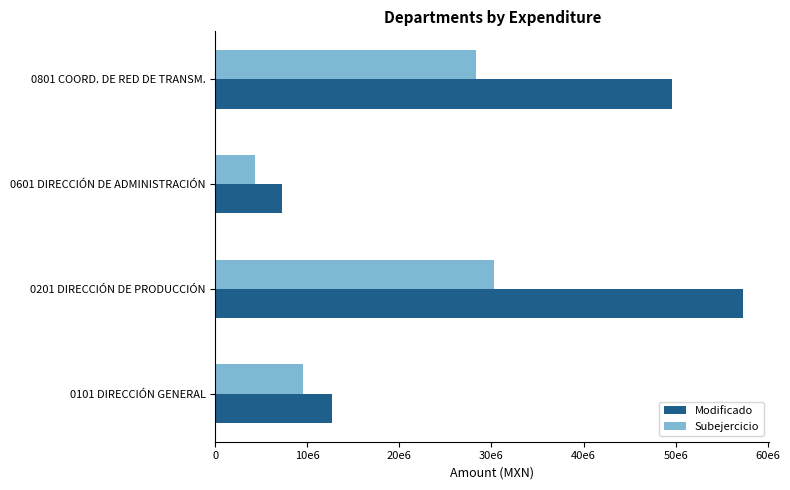

At how many categories does at least one series exceed 52349441?

1